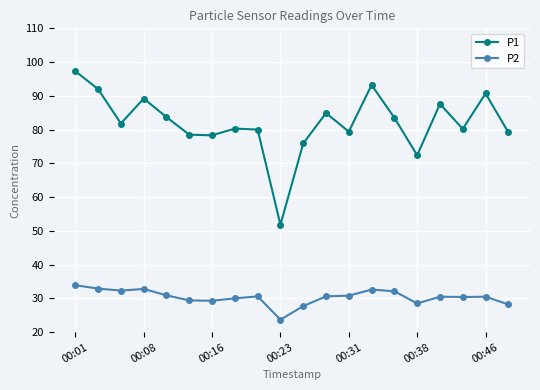

What are all the series names shown in the legend?

P1, P2